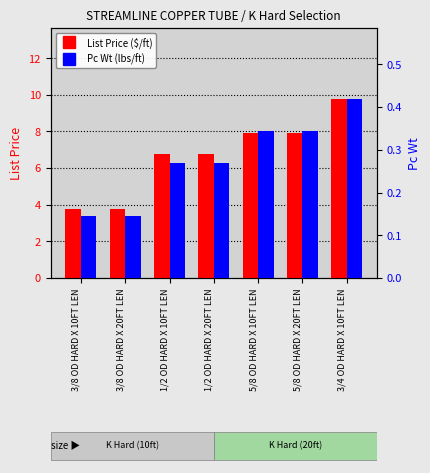

At how many categories does at least one series exceed 9?

1